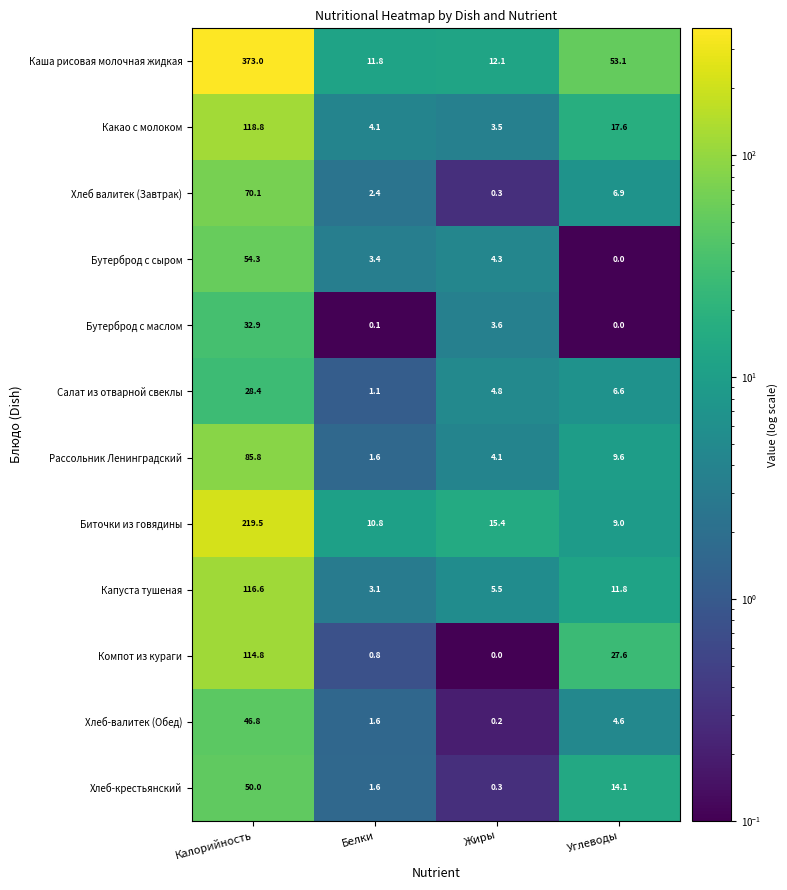

At which label is Компот из кураги closest to 57?

Углеводы